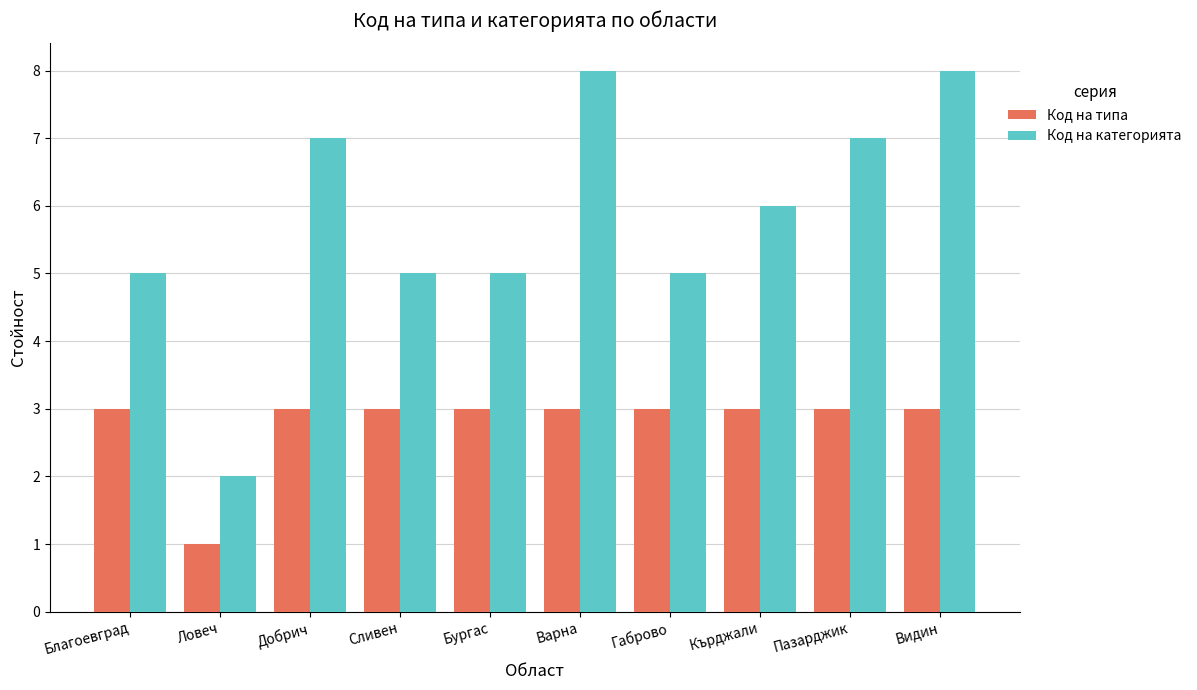

List the series in order of their peak value, highest first.

Код на категорията, Код на типа